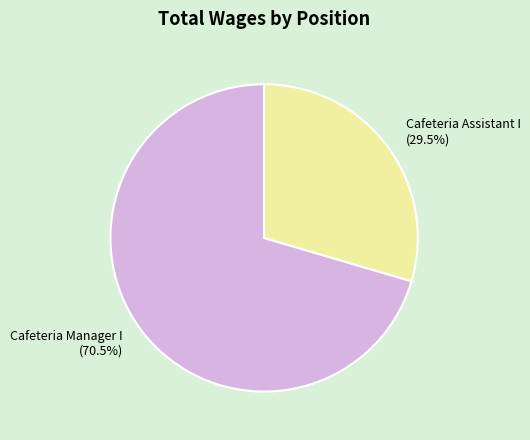

To the nearest percent, what is the difference between the largest and smallest slice percentages?

41%